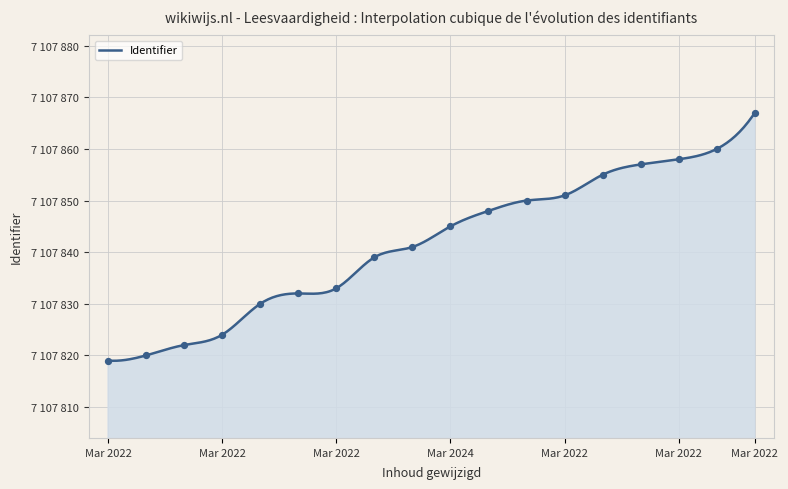

What is the change in value from 2022-03-13 to 2022-03-13?

+10